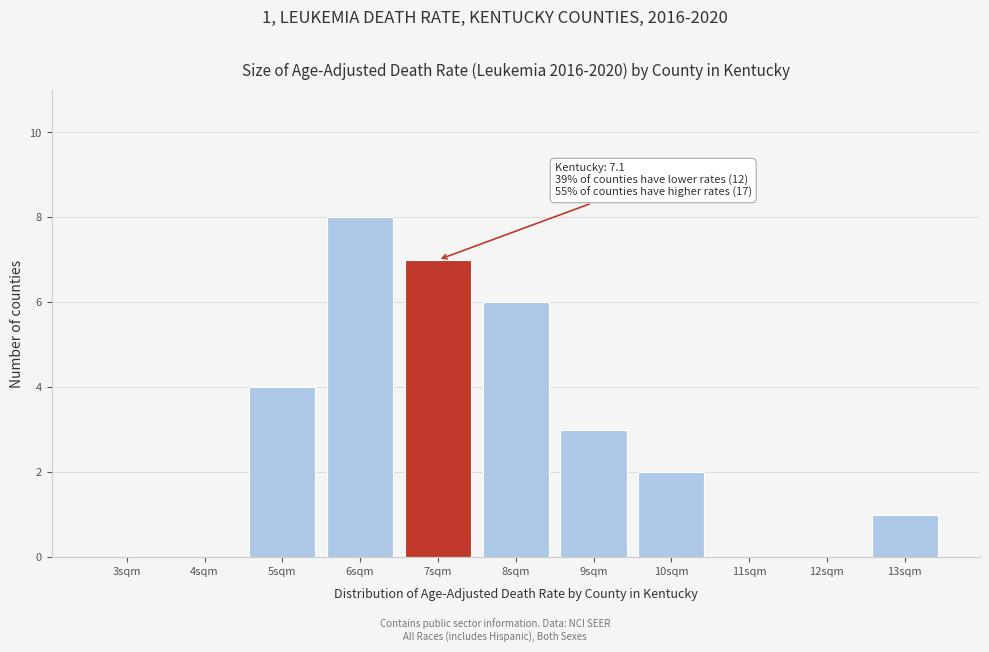

Reading left to right, extract all data points from this chart.

3sqm=0	4sqm=0	5sqm=4	6sqm=8	7sqm=7	8sqm=6	9sqm=3	10sqm=2	11sqm=0	12sqm=0	13sqm=1